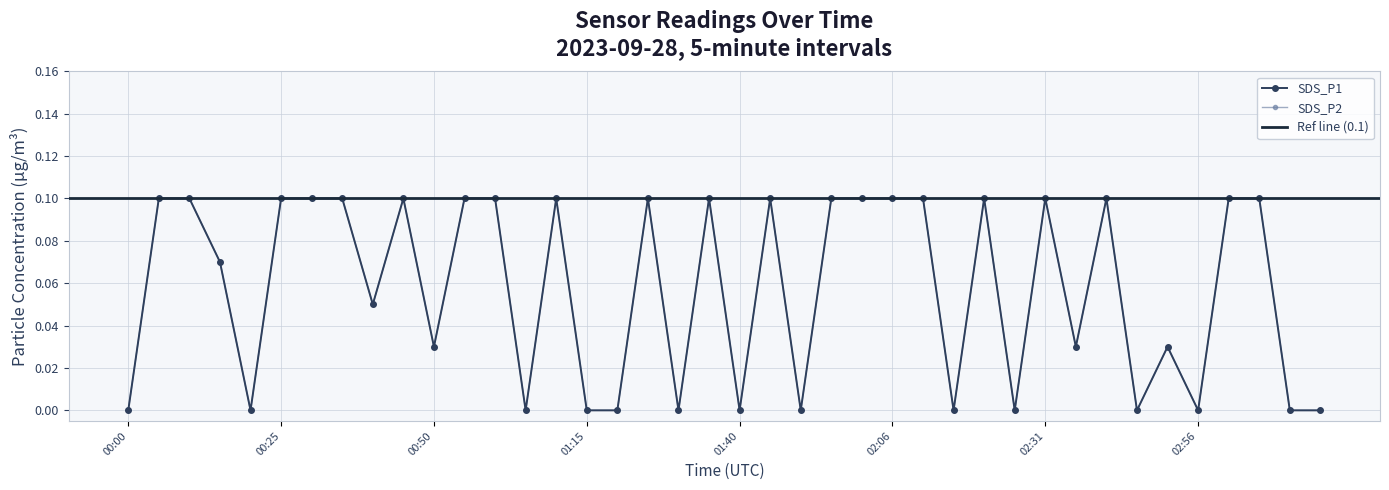

Is the value of SDS_P2 at 01:45 greater than the value of SDS_P1 at 03:11?

Yes